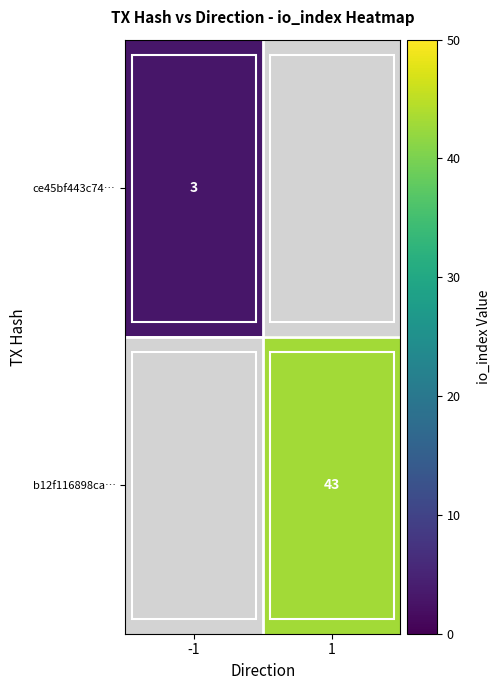

True or false: b12f116898ca… has a value of 43 at 1.

True